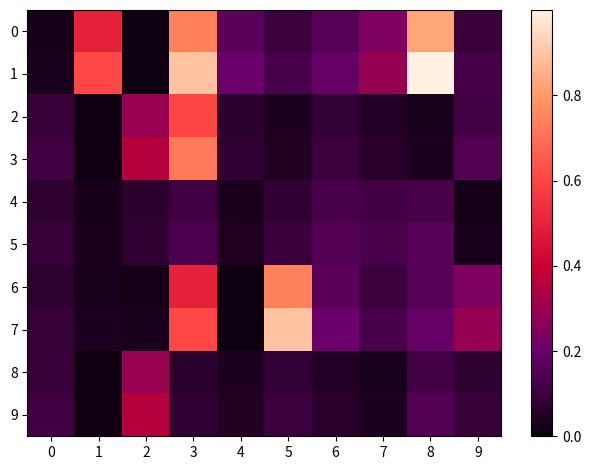

How many data points does each series have?

10